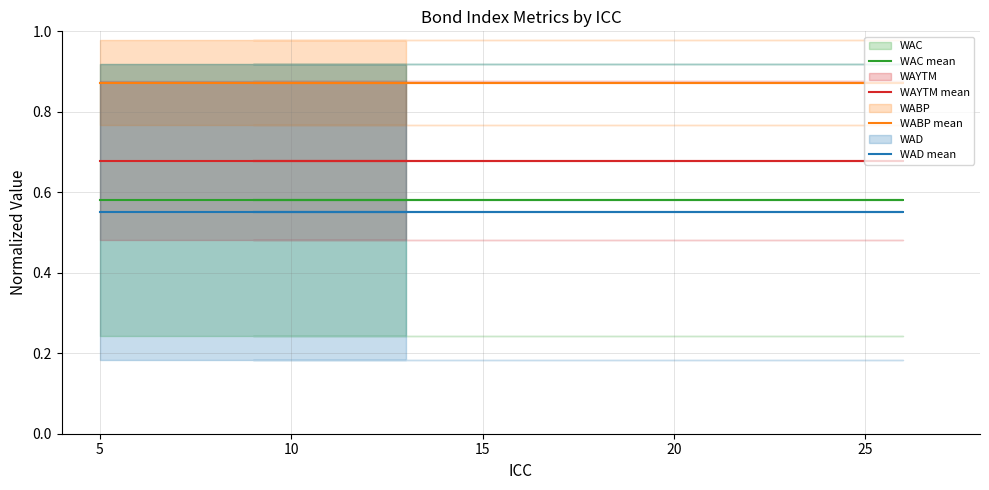

What is the average value of the WAYTM mean series?

0.7